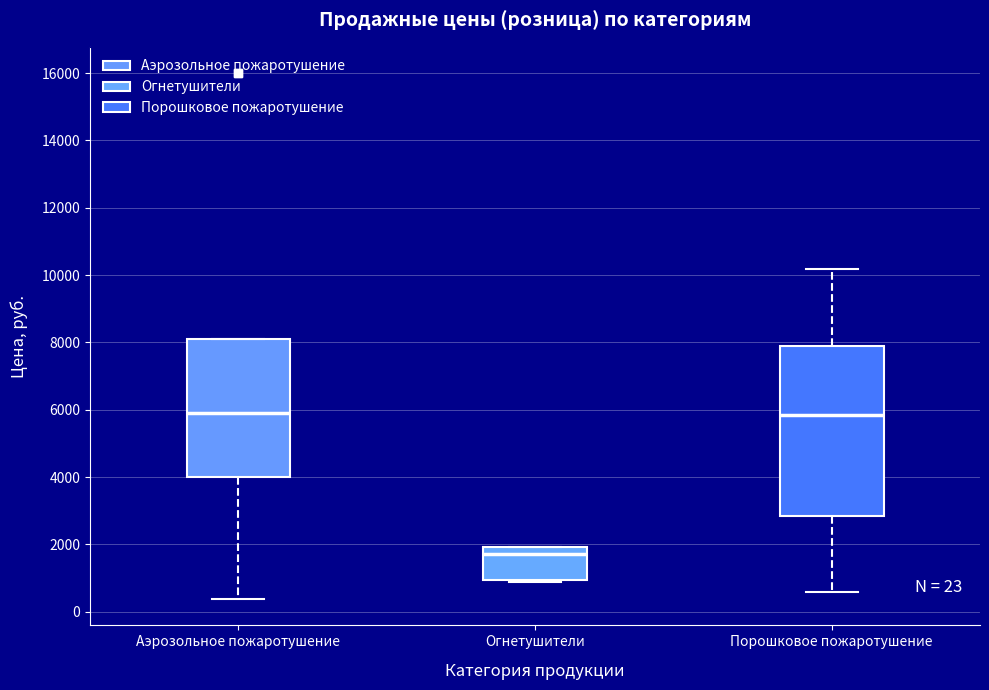

Comparing the boxes themselves (not the whiskers), which one is the tallest?

Порошковое пожаротушение